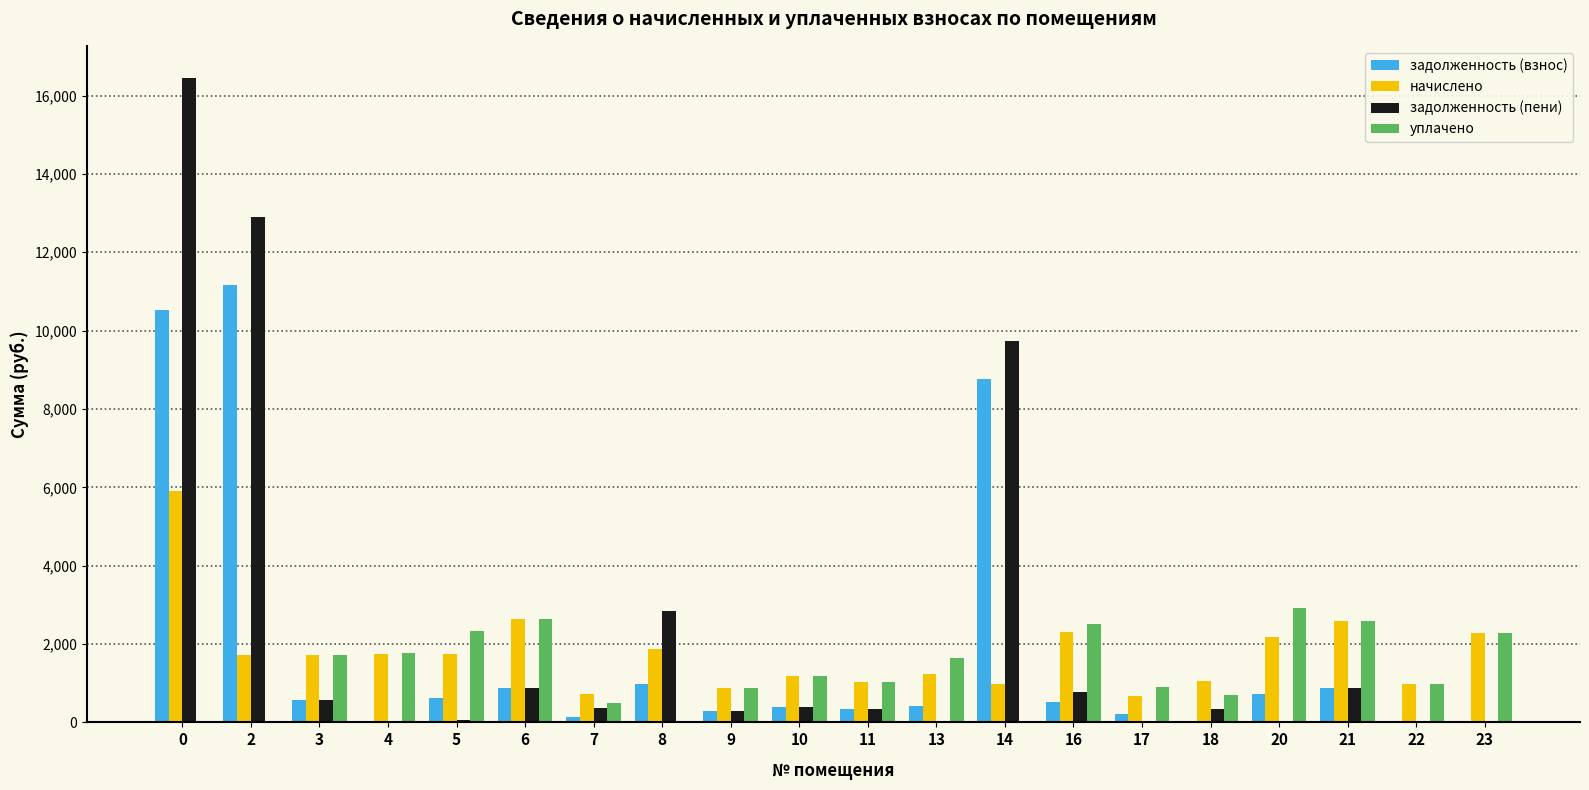

Between 5 and 14, which series saw the biggest shift?

задолженность (пени)